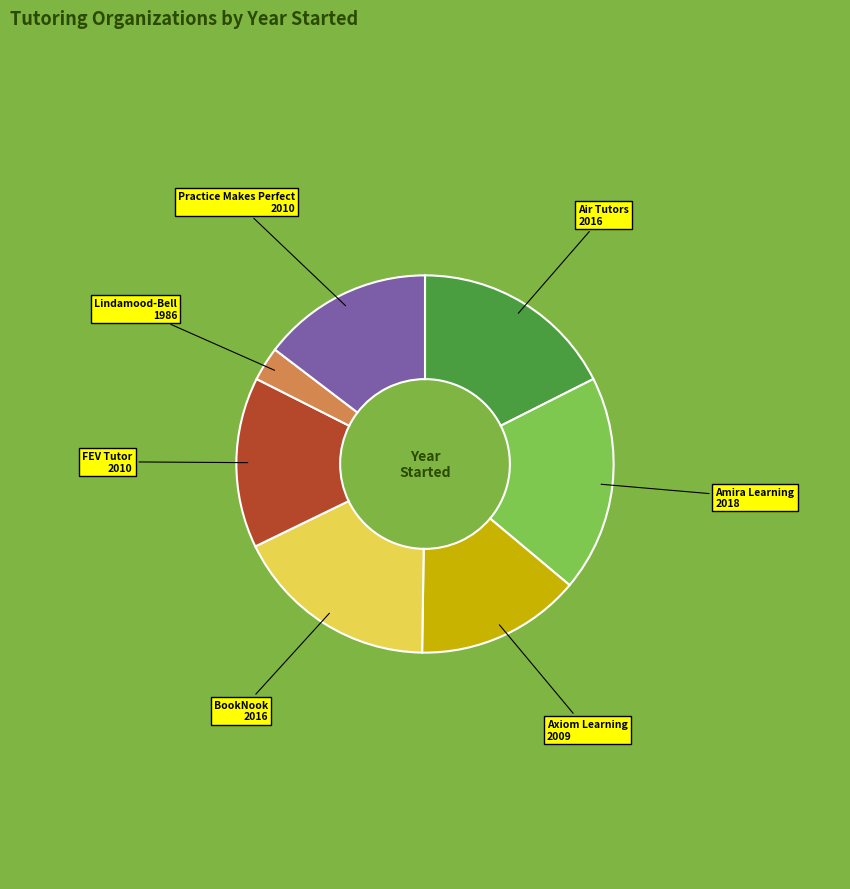

What is the ratio of the value at Air Tutors to the value at Axiom Learning?

1.2